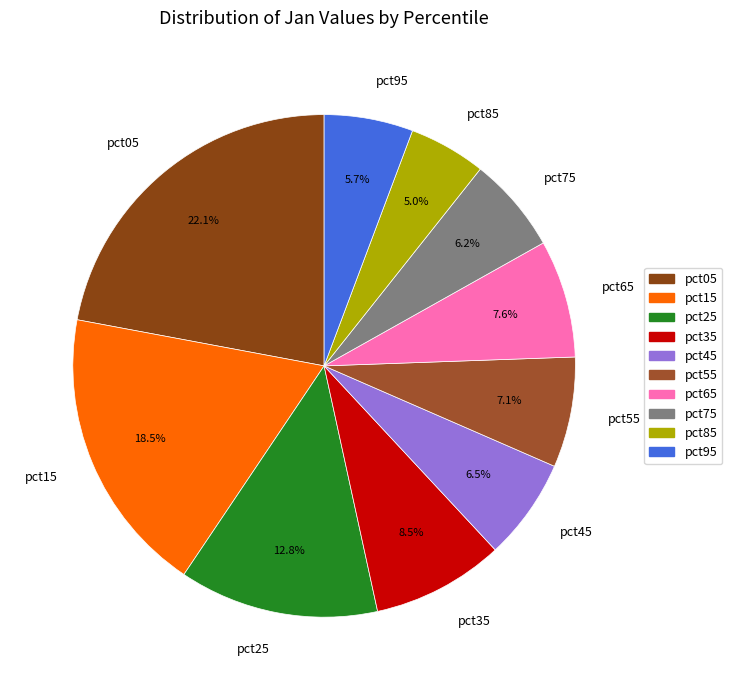

Between pct95 and pct15, which is larger?

pct15